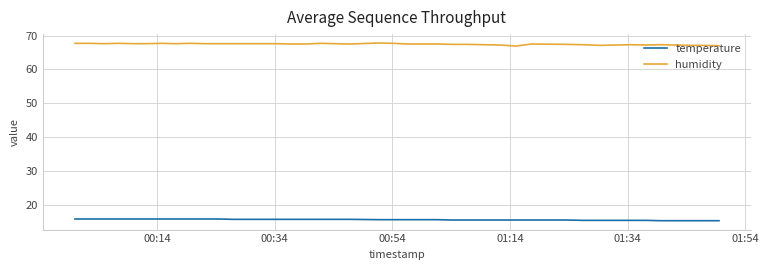

True or false: temperature and humidity intersect in this chart.

False